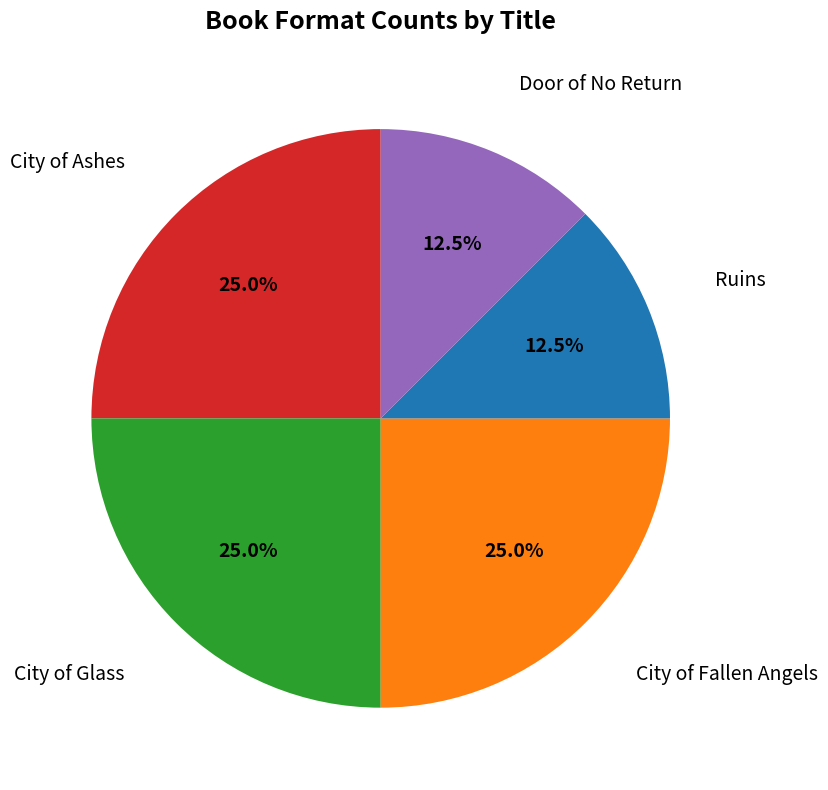

Is it true that Door of No Return is 27% of the pie?

False